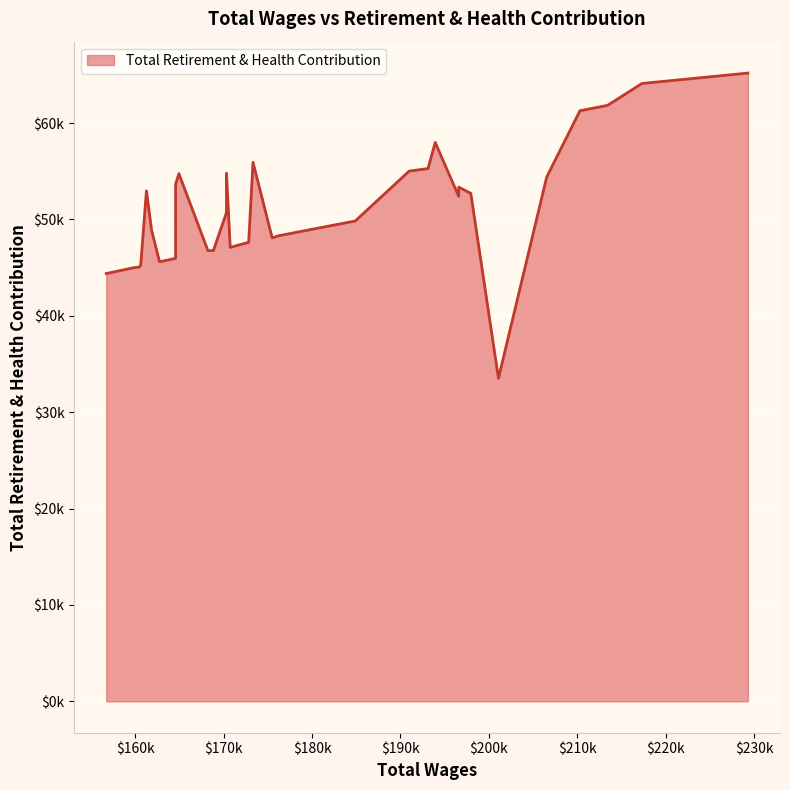

How many interior local peaks (higher than both neighbors) does the data have?

6